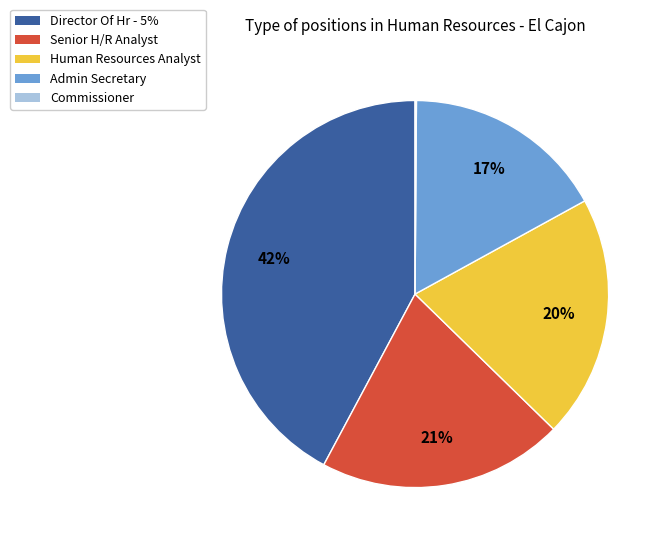

To the nearest percent, what portion does Human Resources Analyst represent?

20%